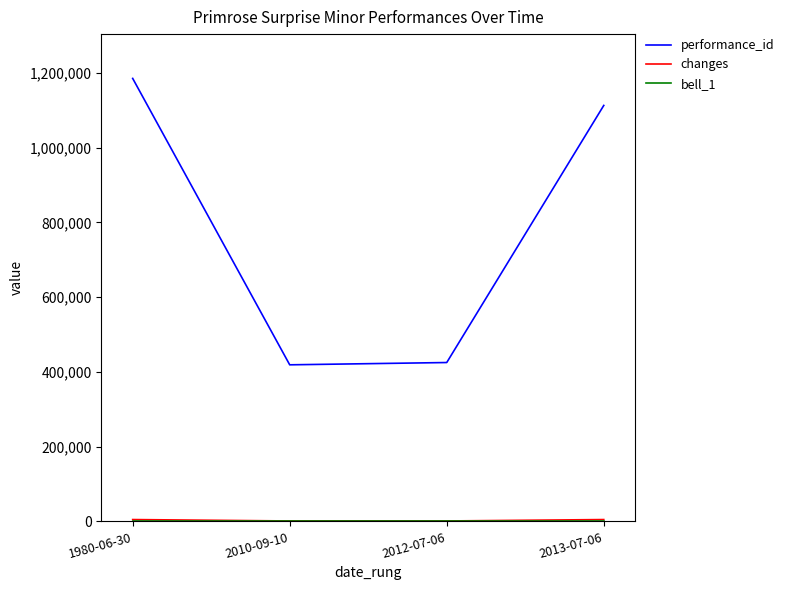

What is the greatest value displayed?

1184806